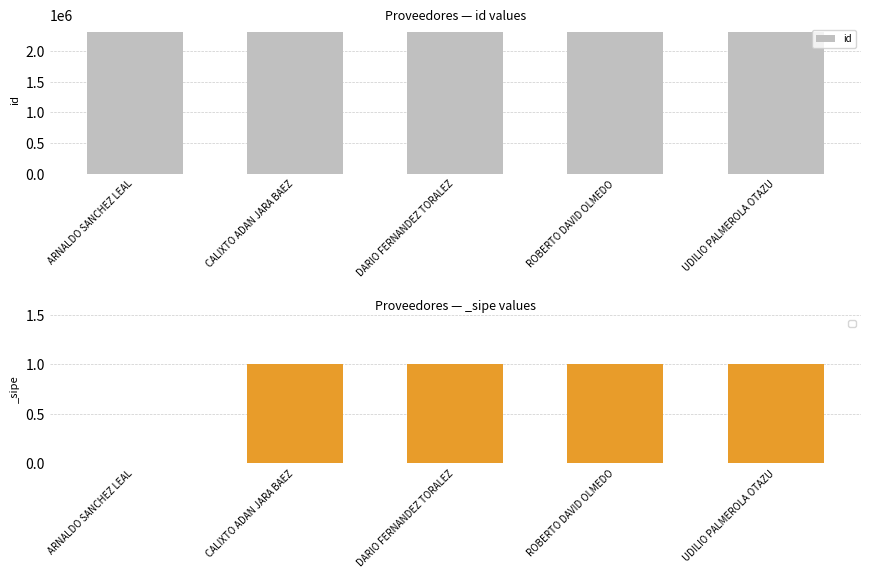

What is the label of the 4th bar from the left?

ROBERTO DAVID OLMEDO